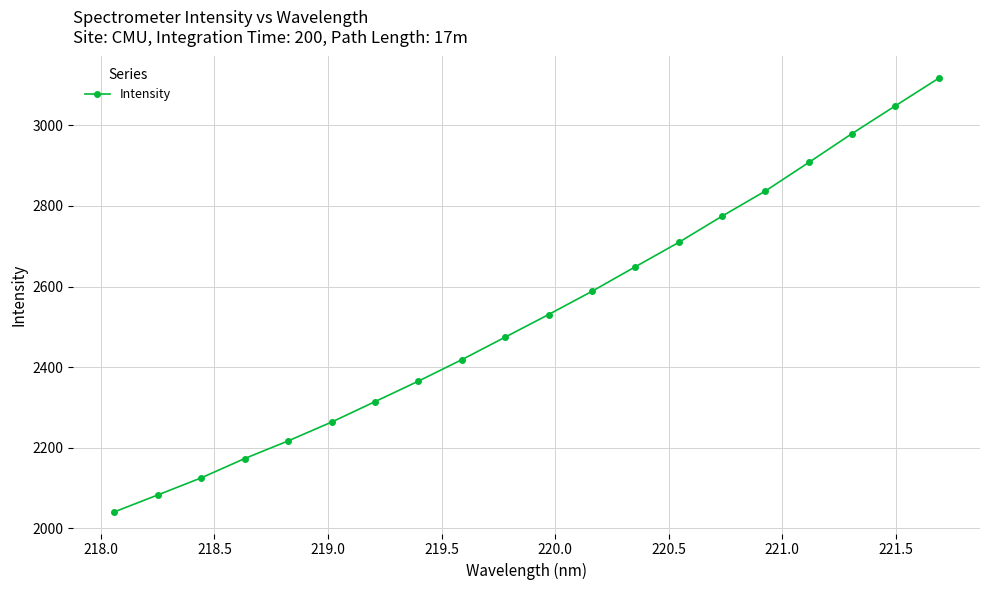

Does the chart display data point markers on the line(s)?

Yes